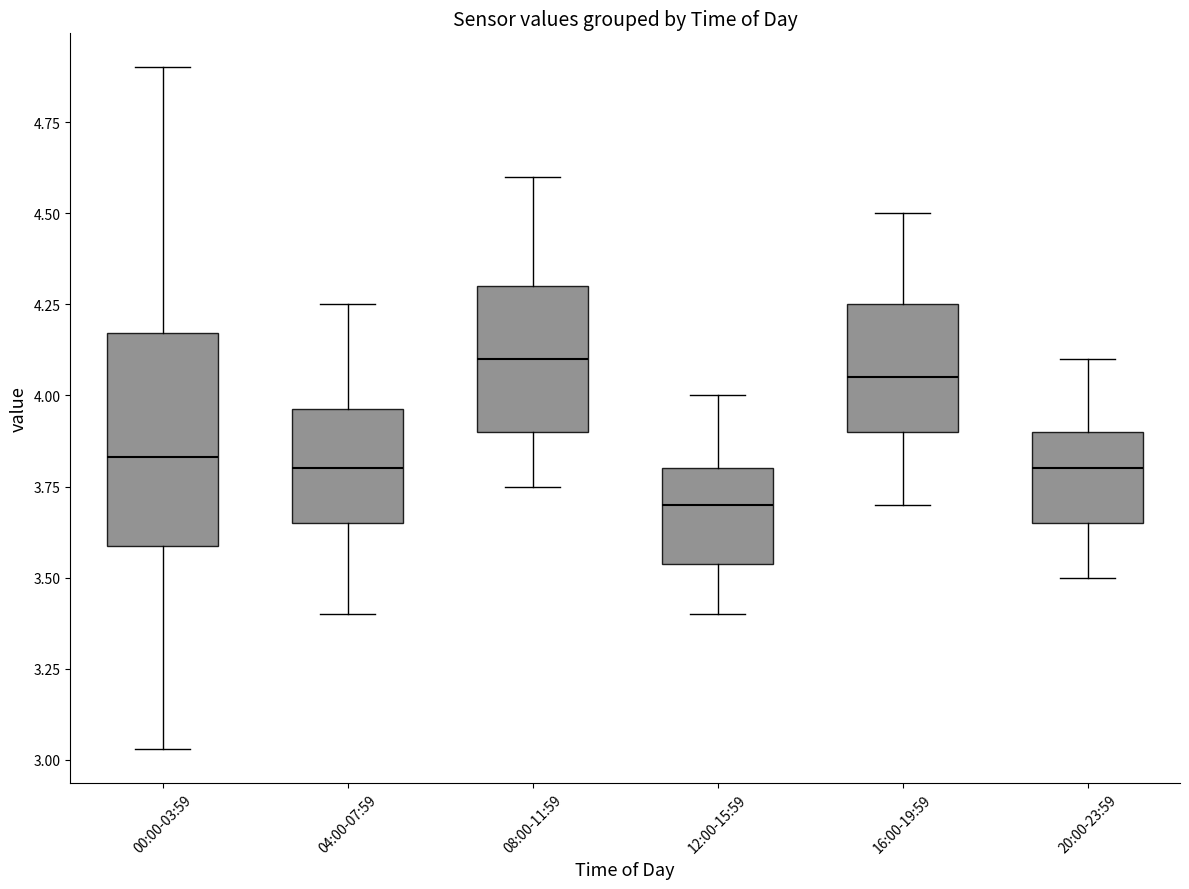

Where does the median line of the box for 16:00-19:59 sit on the y-axis? The values are not printed on the chart, so give them approximately, as read against the axis.

4.05